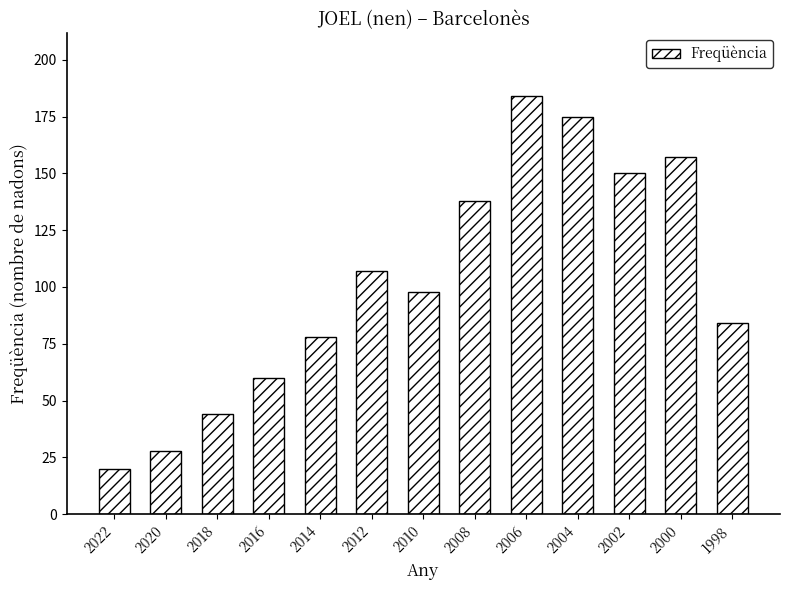

How many bars are there in total?

13